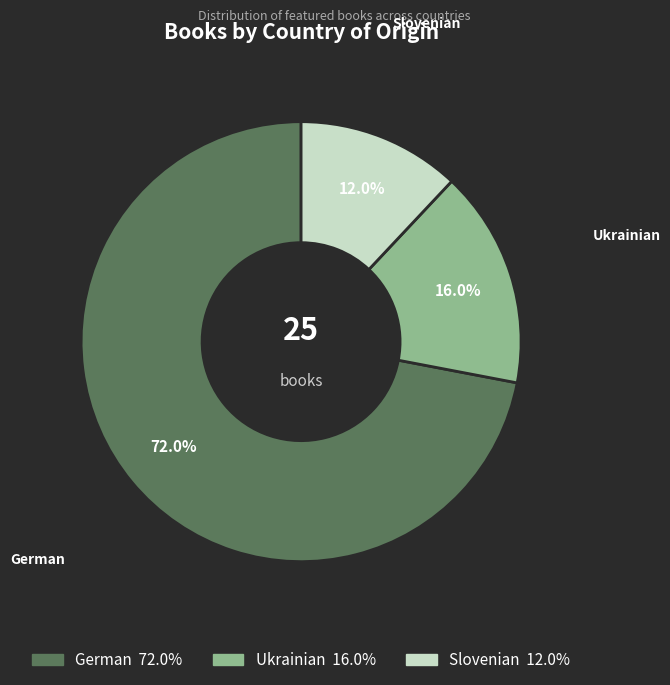

Count the number of slices in the pie.

3